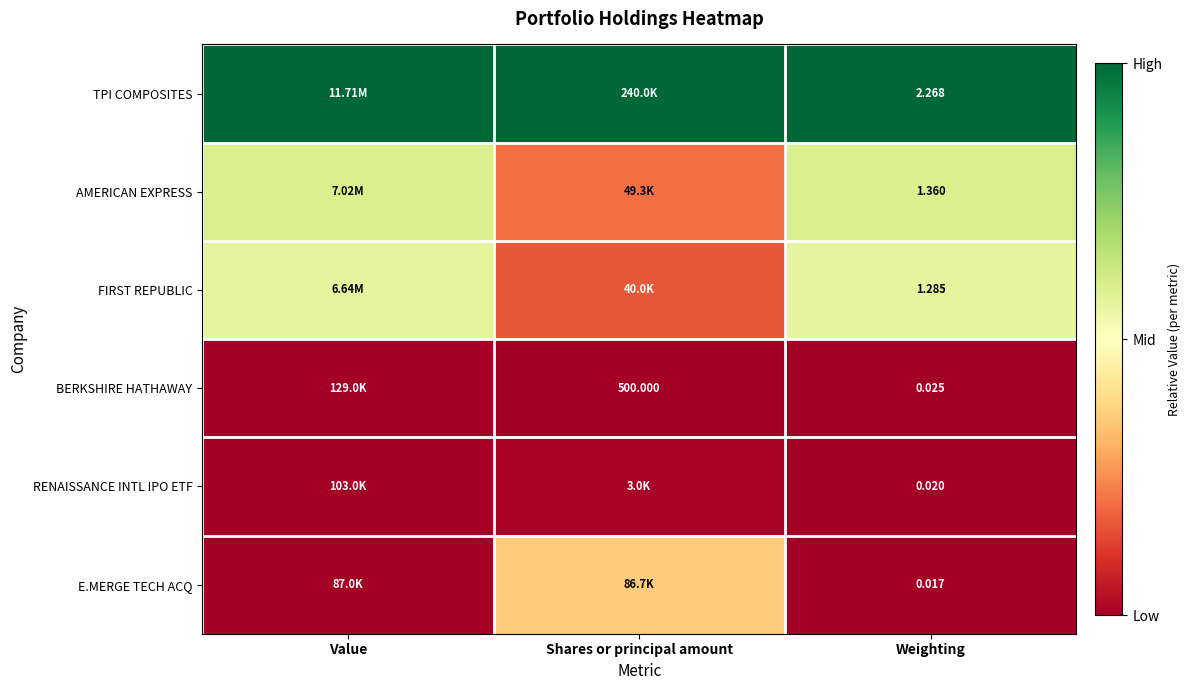

Rank the series at Weighting from highest to lowest value.

TPI COMPOSITES, AMERICAN EXPRESS, FIRST REPUBLIC, BERKSHIRE HATHAWAY, RENAISSANCE INTL IPO ETF, E.MERGE TECH ACQ